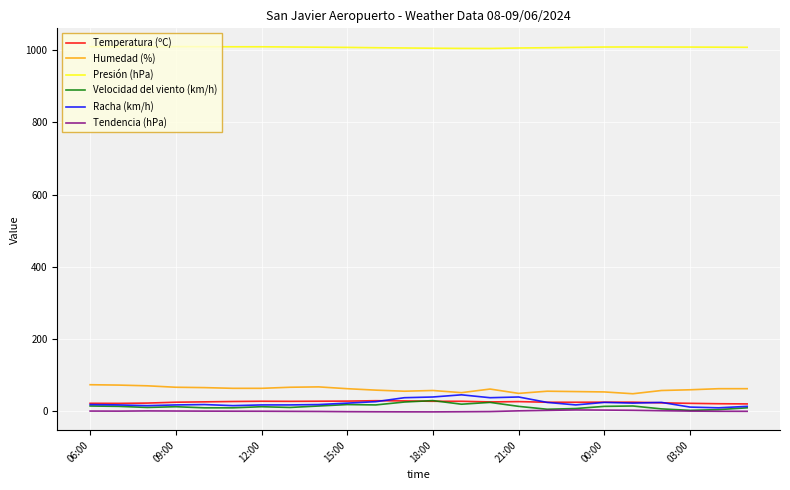

Which series has the largest total across all categories?

Presión (hPa)